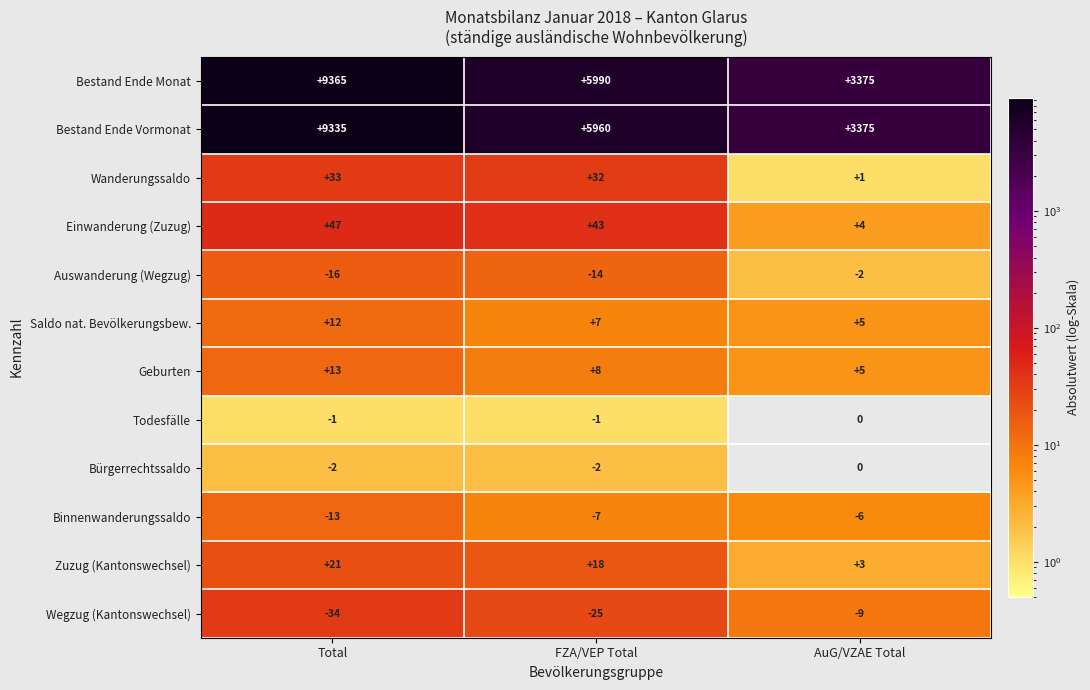

How many series are shown in this chart?

12